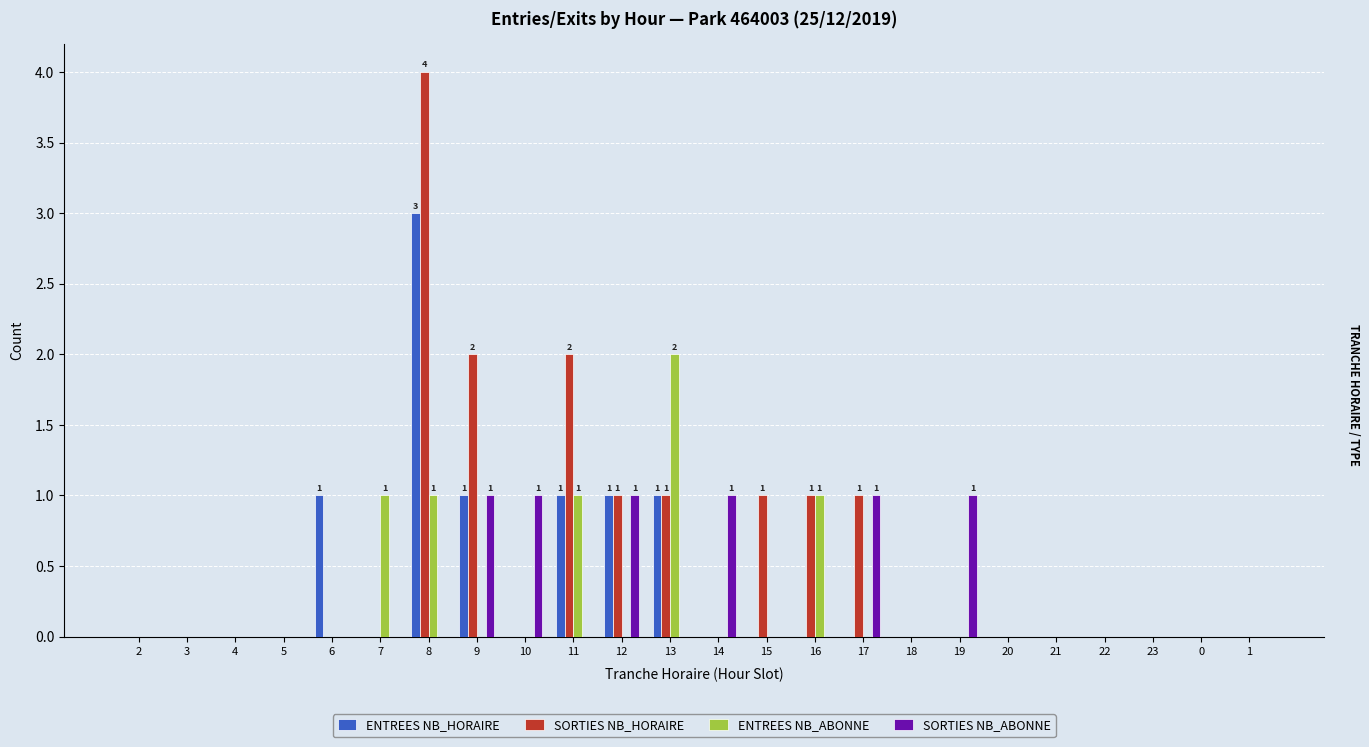

Which series has the largest range (max minus min)?

SORTIES NB_HORAIRE